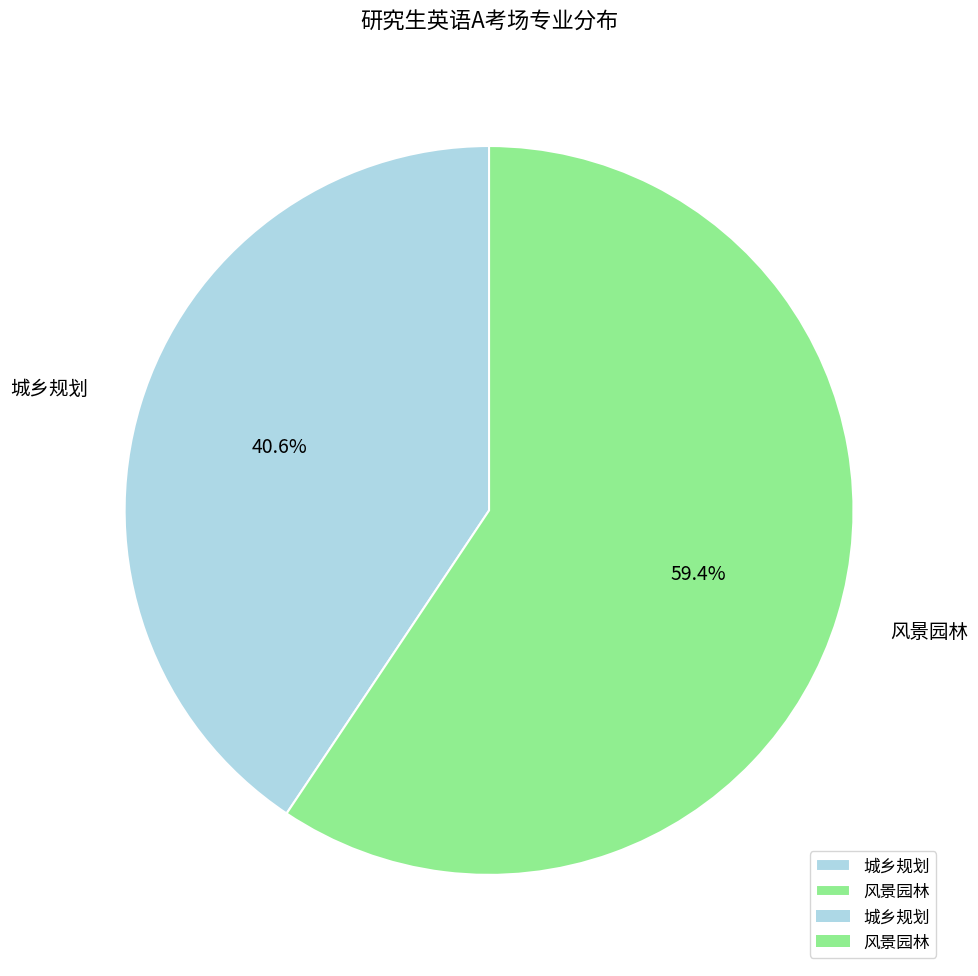

To the nearest percent, what is the difference between the largest and smallest slice percentages?

19%